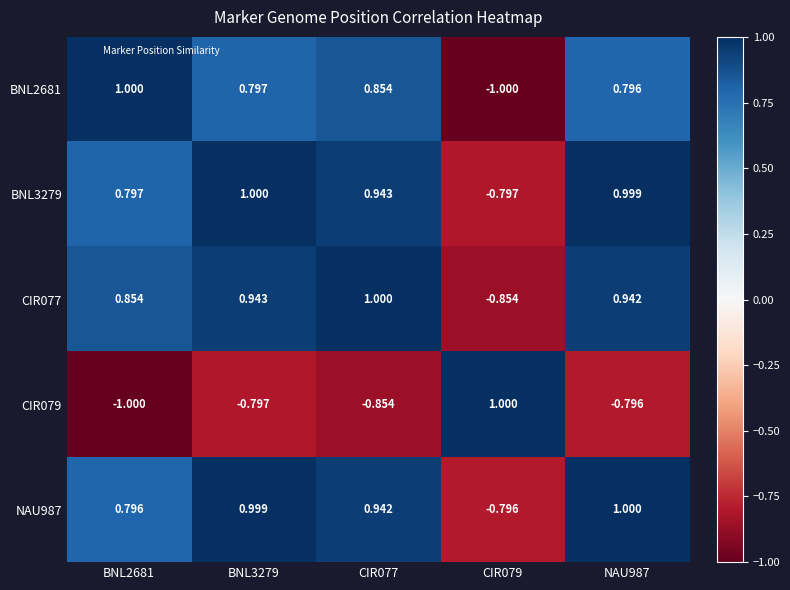

Is the value of CIR079 at BNL2681 greater than the value of BNL3279 at BNL3279?

No